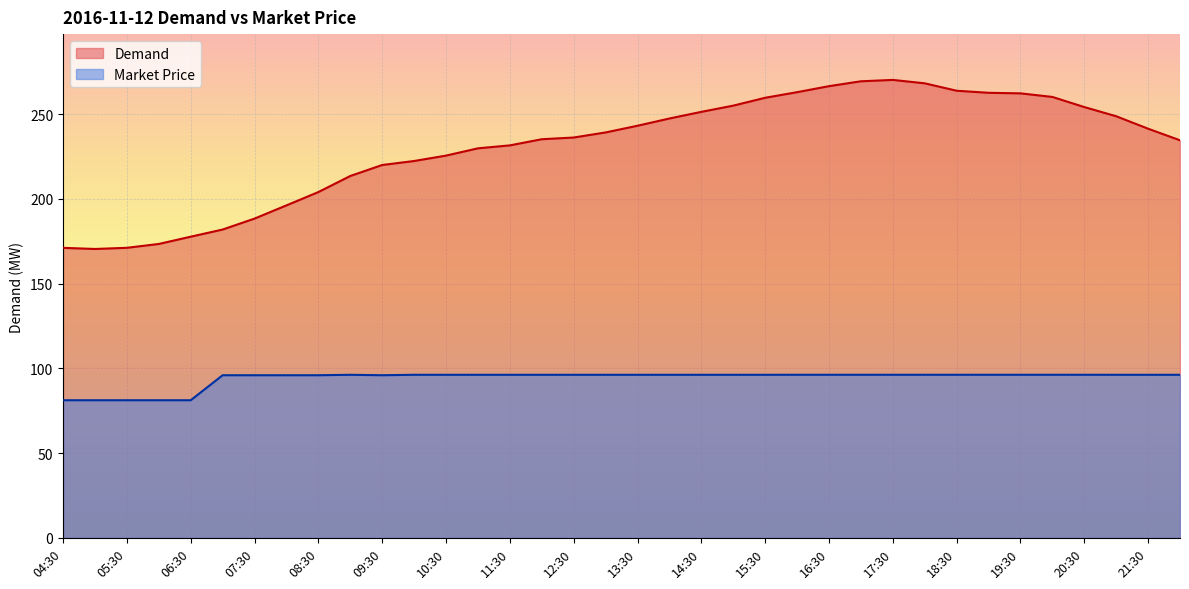

True or false: Demand and Market Price cross at least once.

False